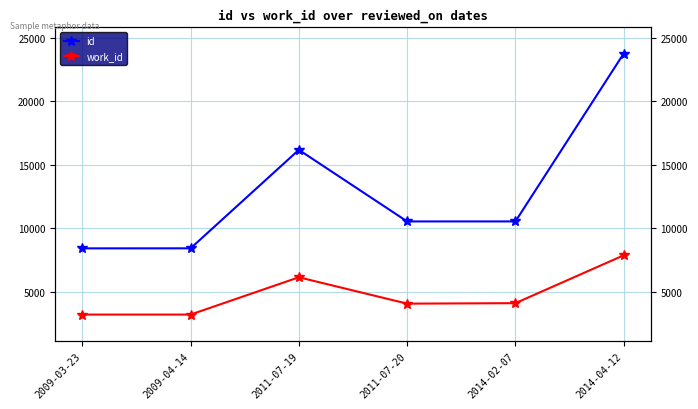

What are all the series names shown in the legend?

id, work_id